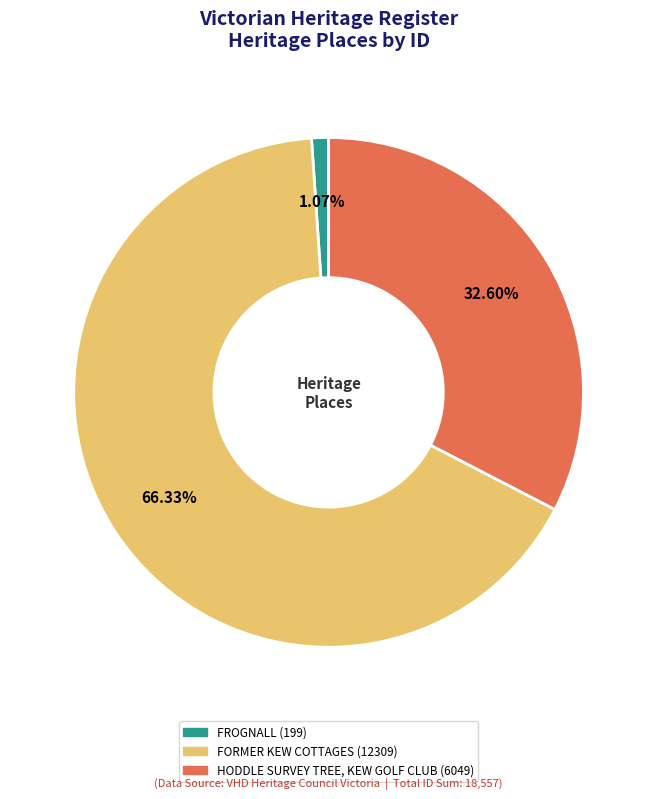

How many slices are in this pie chart?

3